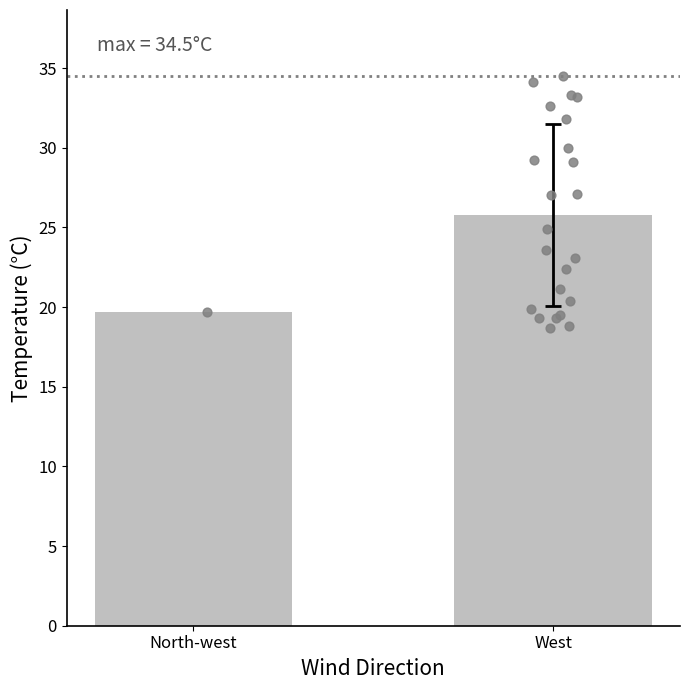

What is the change in value from North-west to West?

+6.1